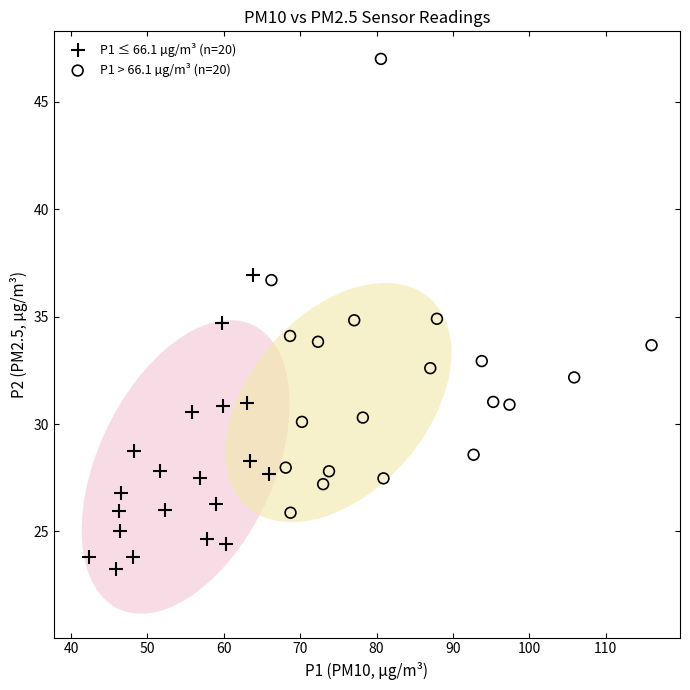

Which series contains the highest Y value?

P1 > 66.1 µg/m³ (n=20)